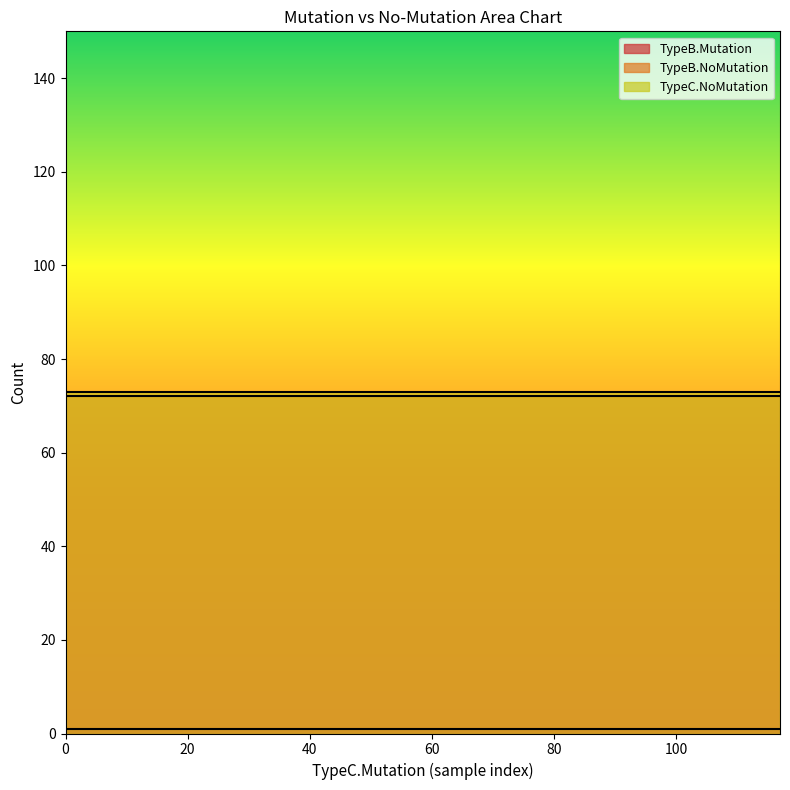

At 0, list the series in order from largest to smallest.

TypeC.NoMutation, TypeB.NoMutation, TypeB.Mutation